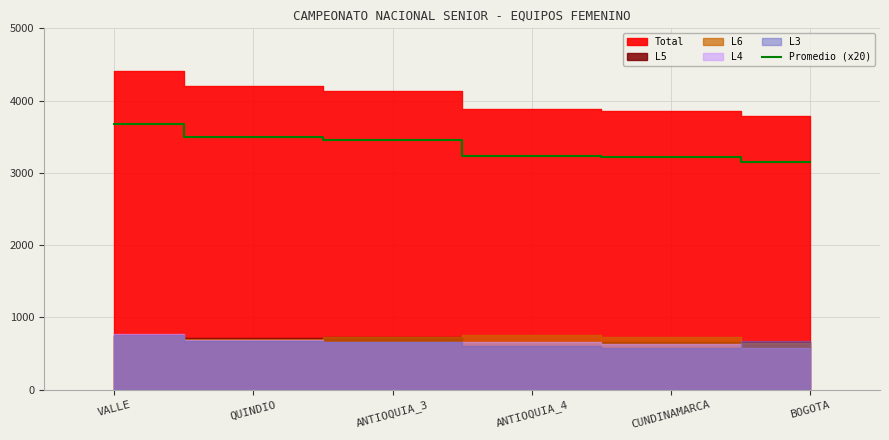

List the labels in order of value, smallest first.

BOGOTA, CUNDINAMARCA, ANTIOQUIA_4, ANTIOQUIA_3, QUINDIO, VALLE